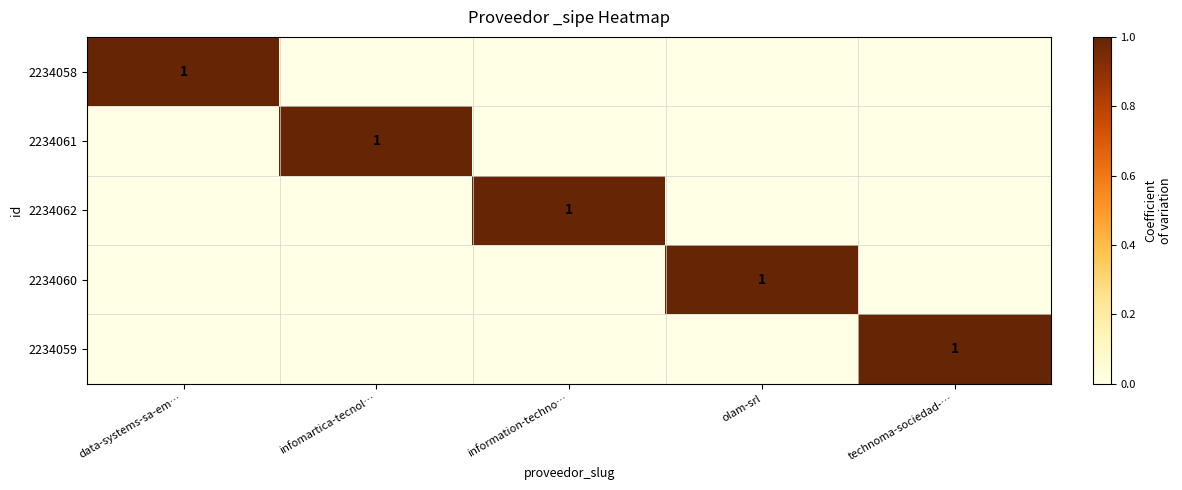

At which category is the sum across all series the highest?

data-systems-sa-em…